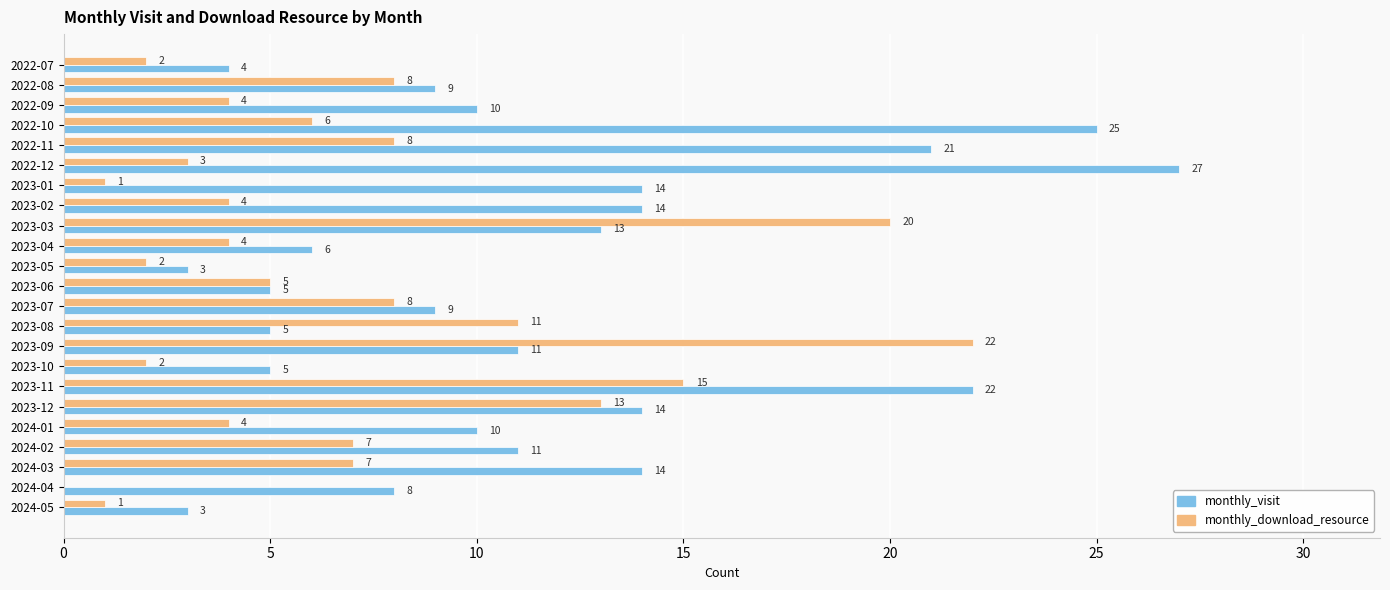

Which series has the largest total across all categories?

monthly_visit